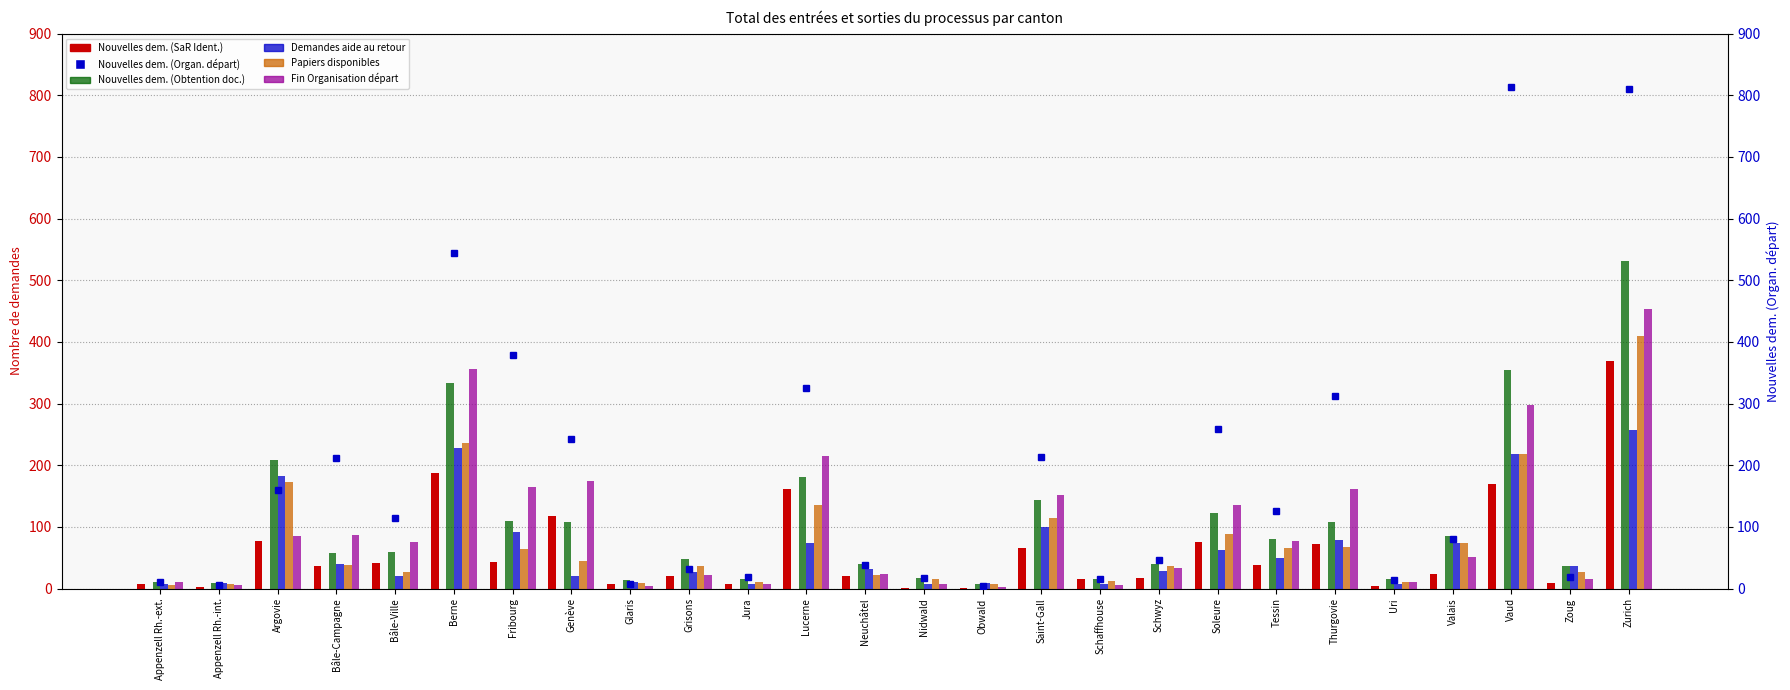

Which series has the largest total across all categories?

Nouvelles dem. (Organ. départ)